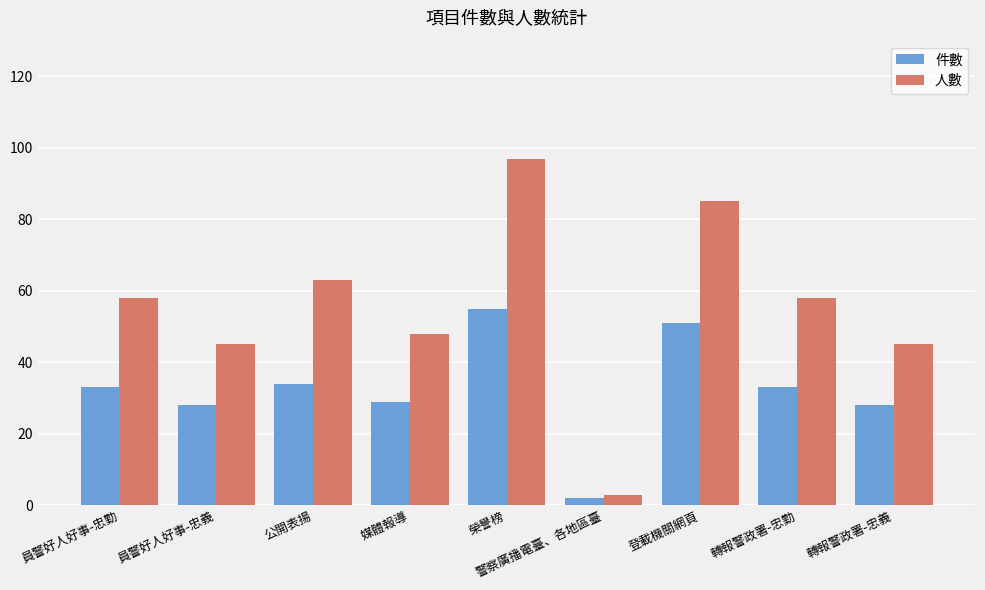

Which series has the largest total across all categories?

人數